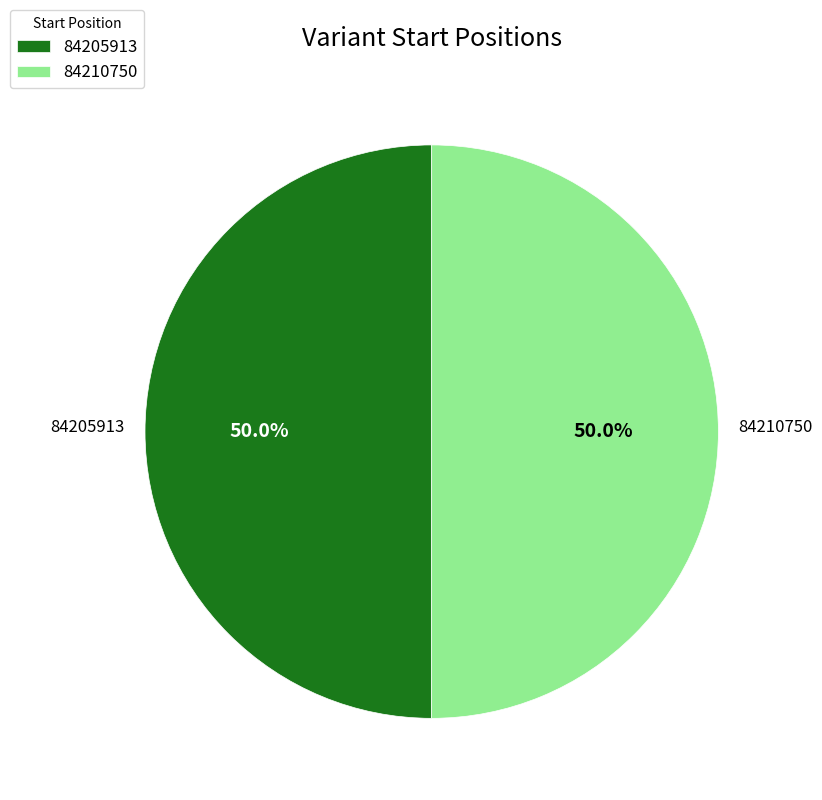

Is it true that 84210750 is 50% of the pie?

True